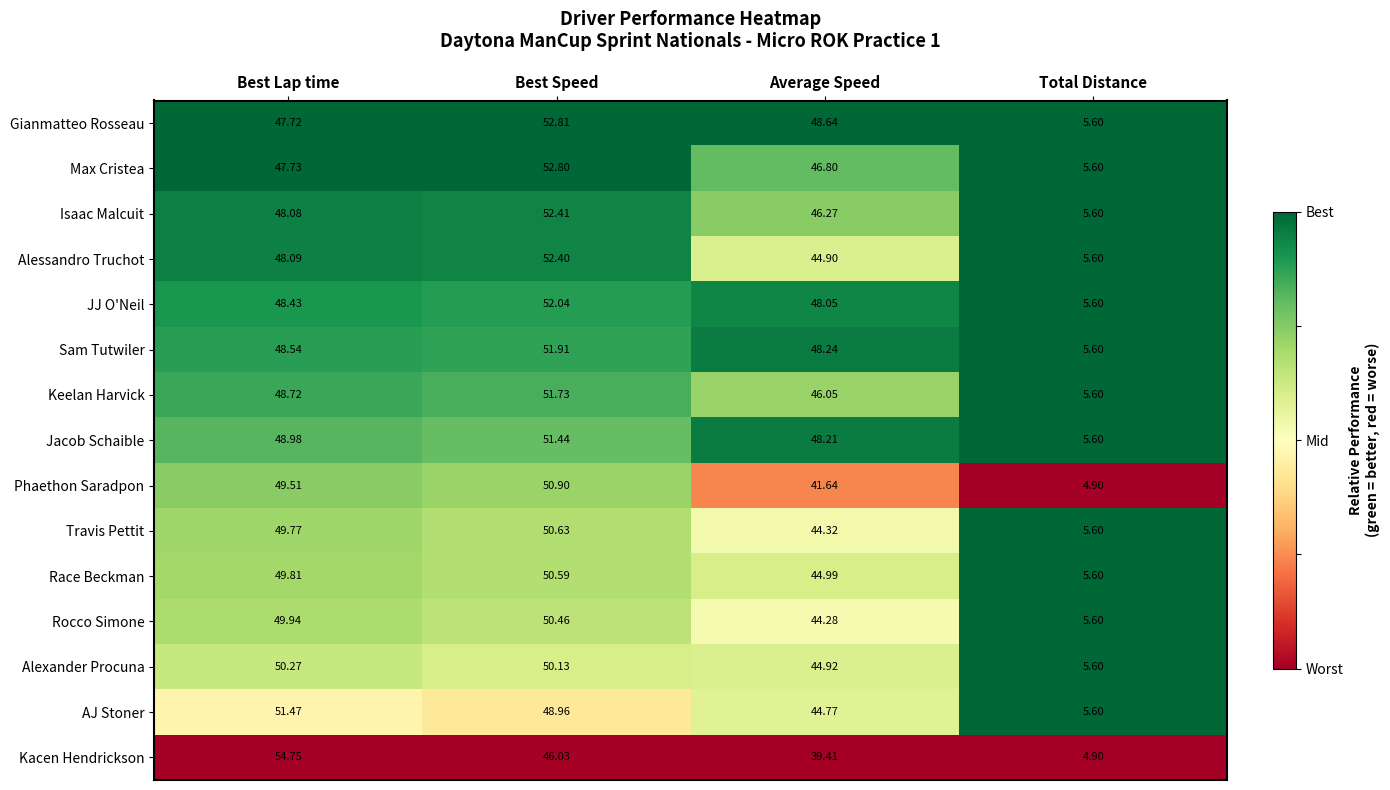

Rank the categories by Jacob Schaible value from highest to lowest.

Best Speed, Best Lap time, Average Speed, Total Distance